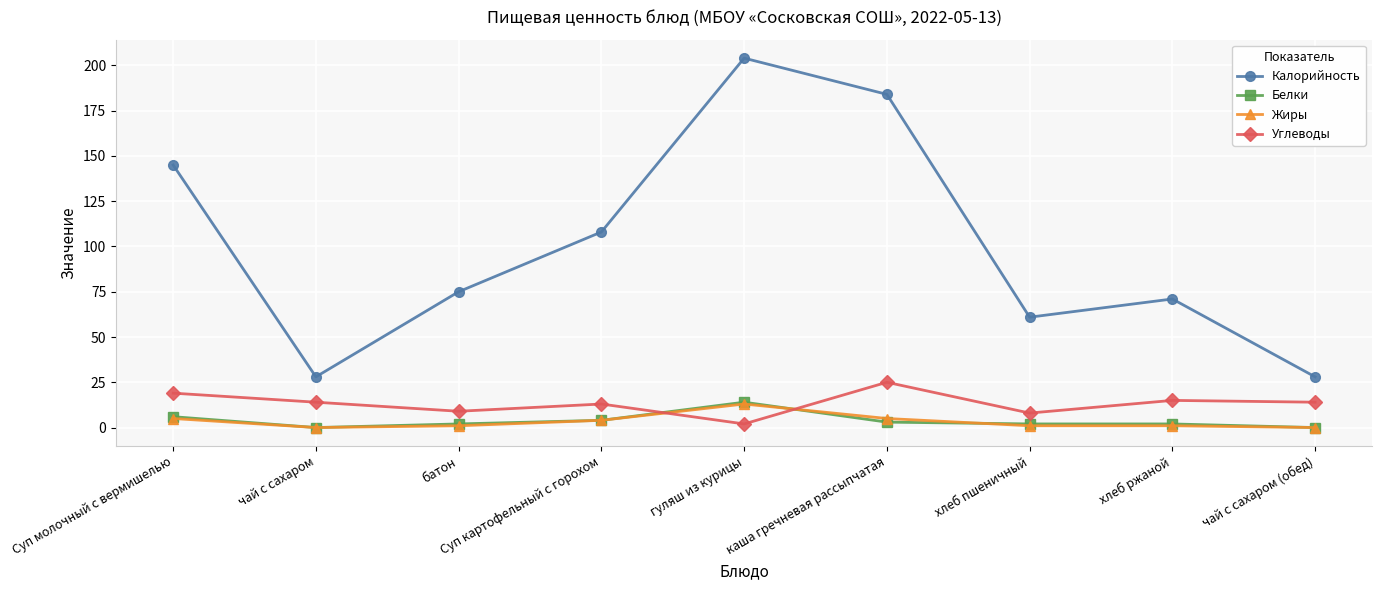

True or false: Калорийность and Жиры intersect in this chart.

False